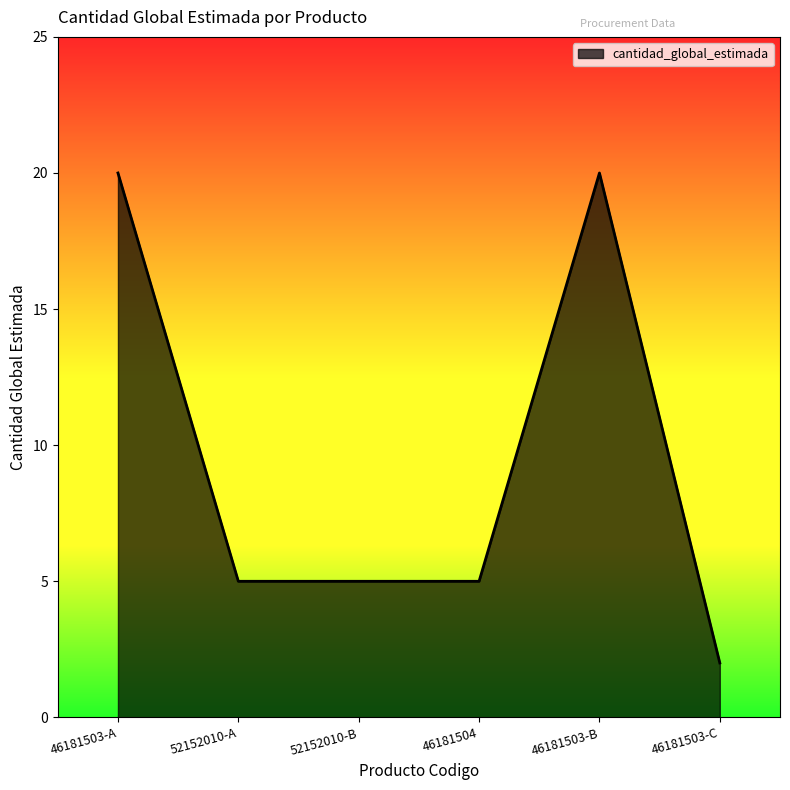

Is it true that the value at 46181503-C is 2?

True